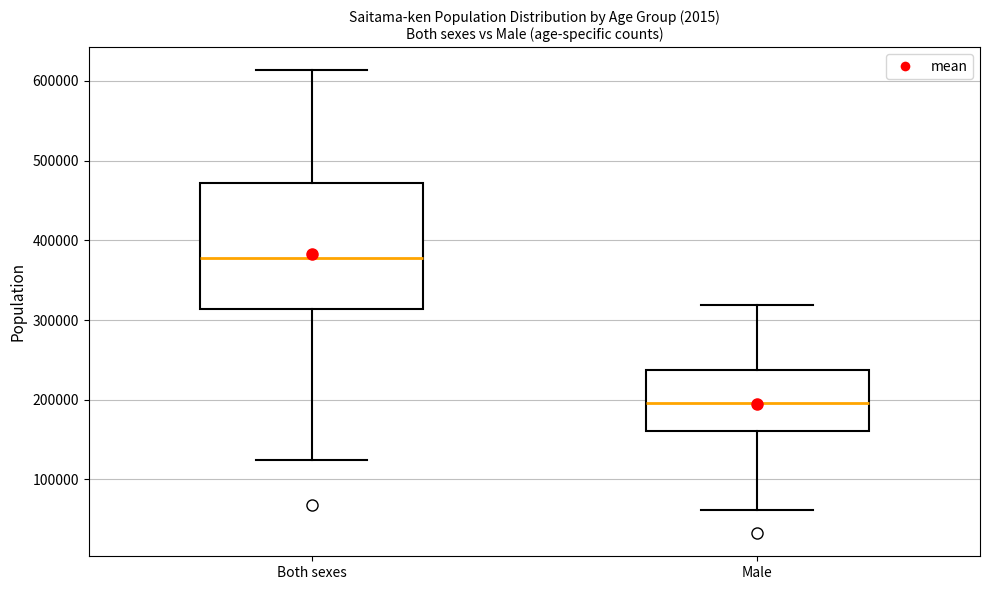

Where is the lower edge of the box for Male on the y-axis? The values are not printed on the chart, so give them approximately, as read against the axis.

160000